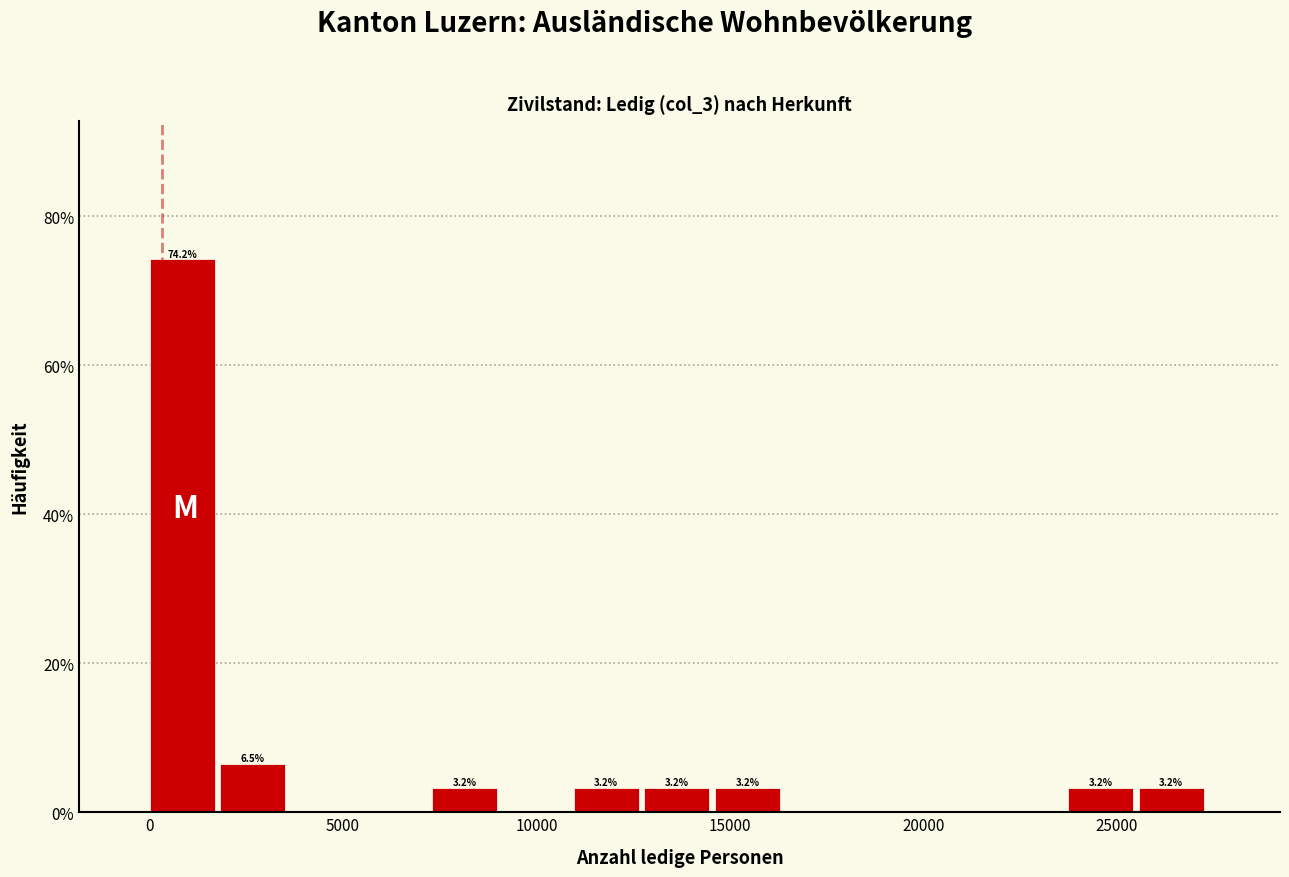

Around what value on the x-axis is the tallest bar? Give the approximate position of its centre, as read against the axis.

1000